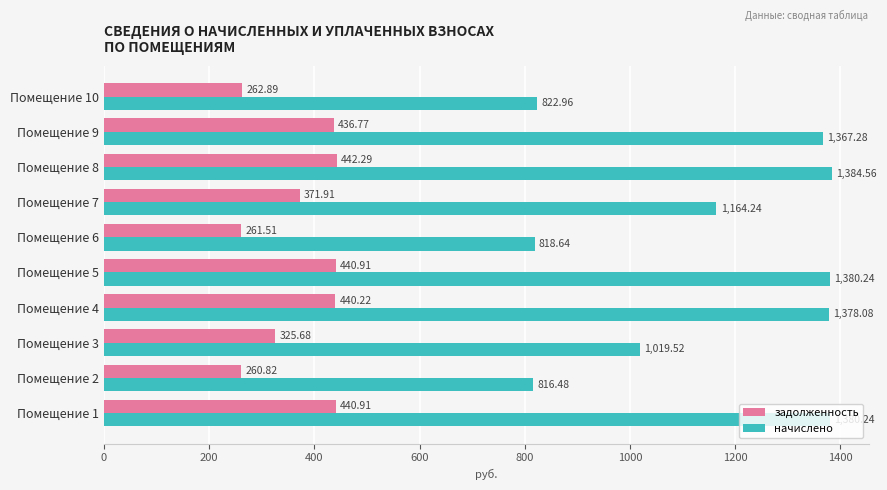

List the series in order of their peak value, lowest first.

задолженность, начислено